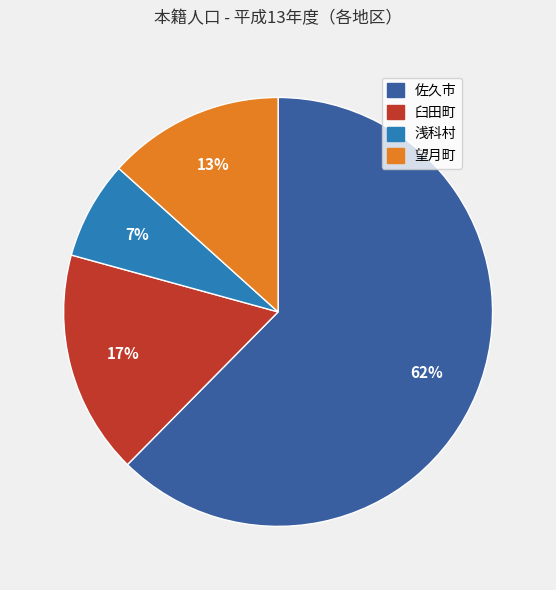

To the nearest percent, what is the average slice percentage?

25%